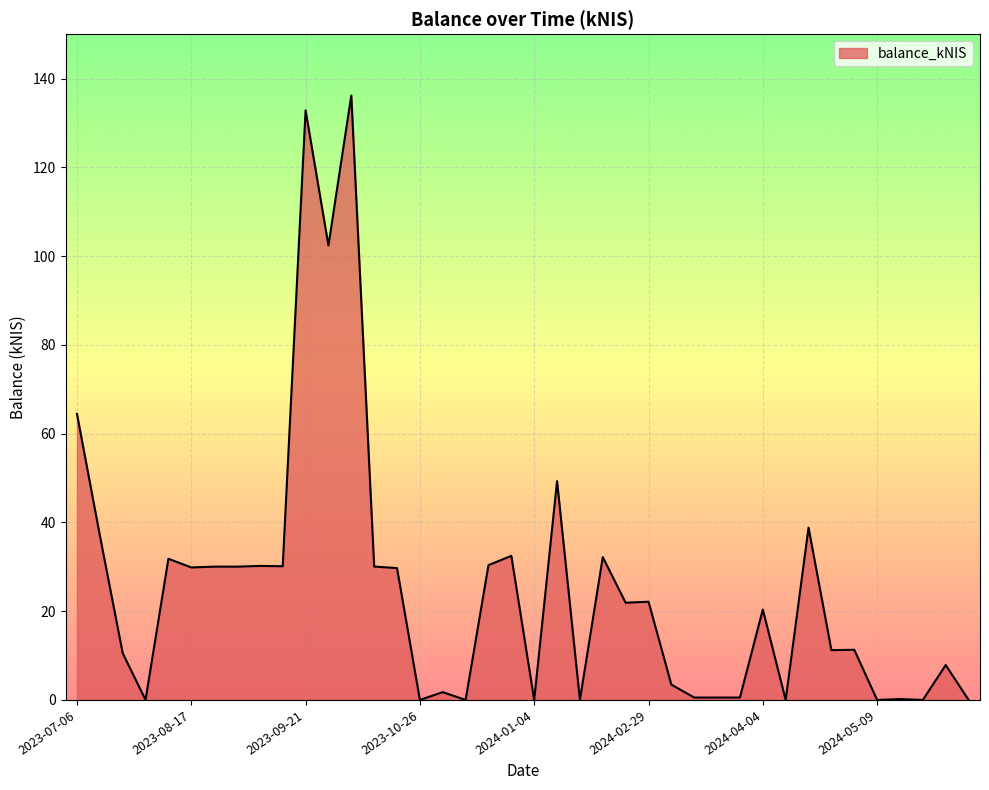

What is the difference between the maximum and minimum values?

136.2